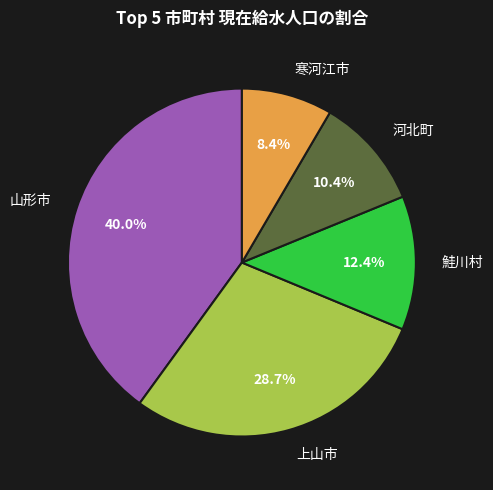

Is the sum of 上山市 and 鮭川村 greater than half?

No